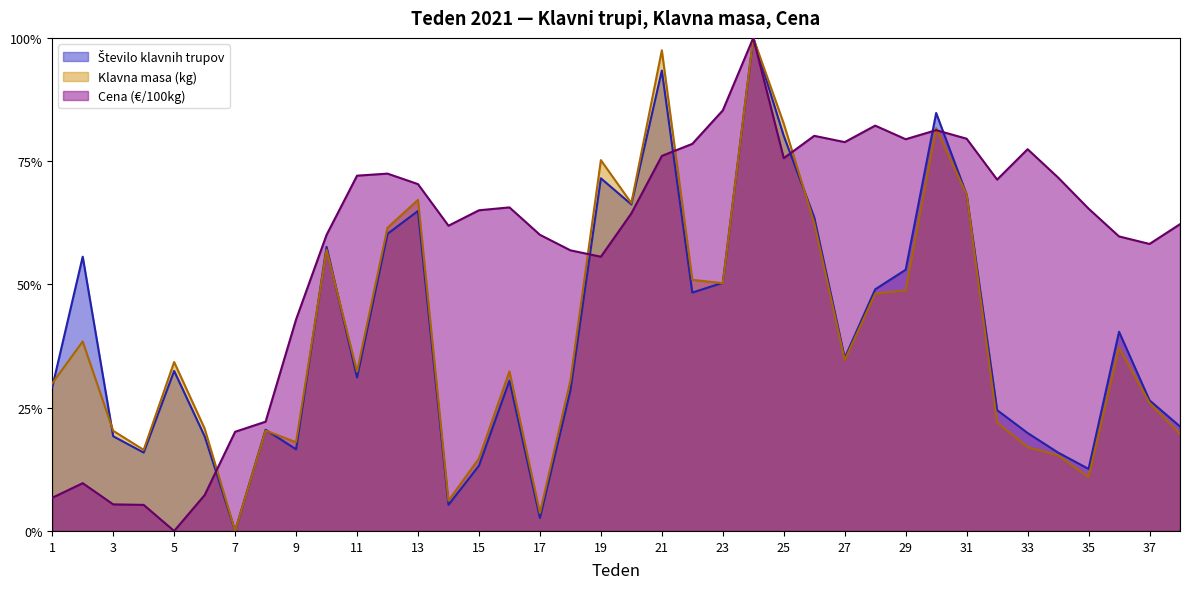

At which label is Cena (€/100kg) closest to 0?

5